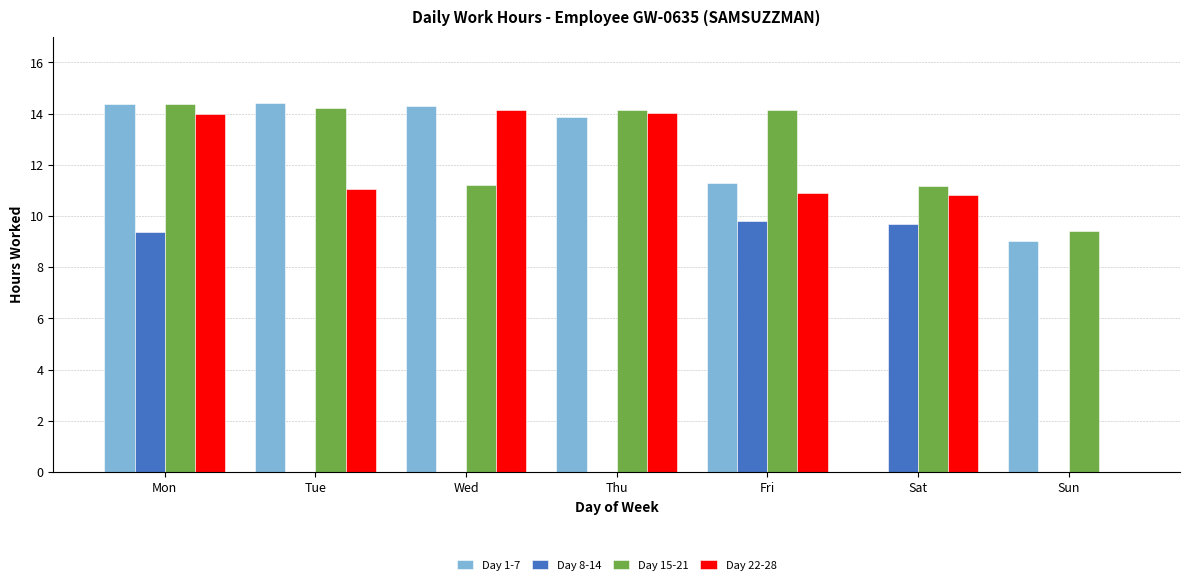

Reading left to right, transcribe all the data shown in this chart.

Day 1-7: 14.4	14.4	14.3	13.9	11.3	0.0	9.0
Day 8-14: 9.4	0.0	0.0	0.0	9.8	9.7	0.0
Day 15-21: 14.4	14.2	11.2	14.1	14.1	11.2	9.4
Day 22-28: 14.0	11.1	14.1	14.0	10.9	10.8	0.0